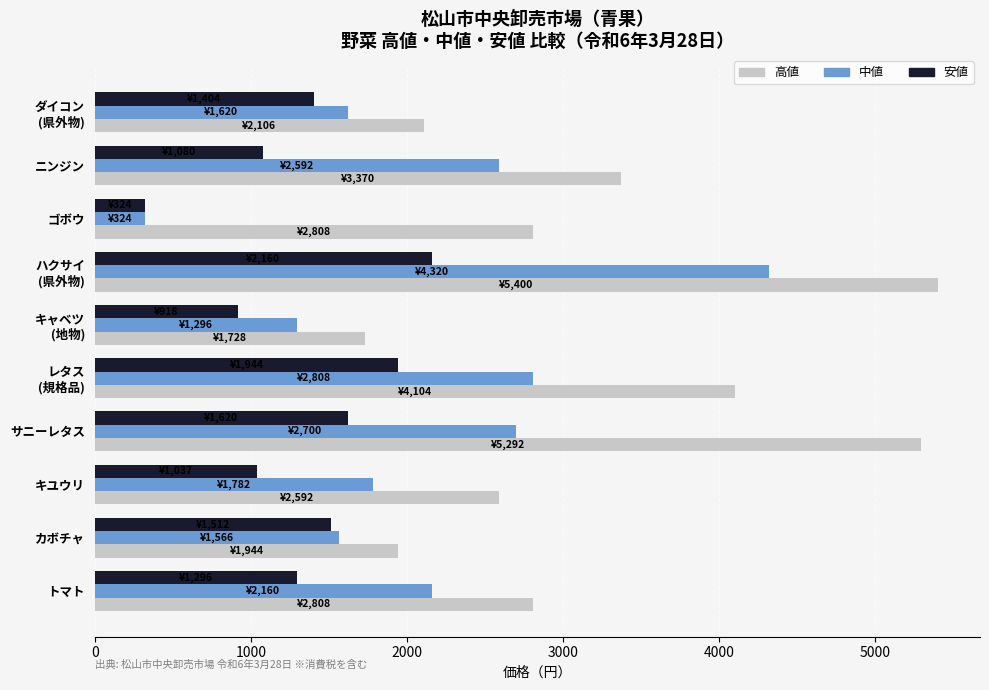

Rank the series by their average value, from lowest to highest.

安値, 中値, 高値